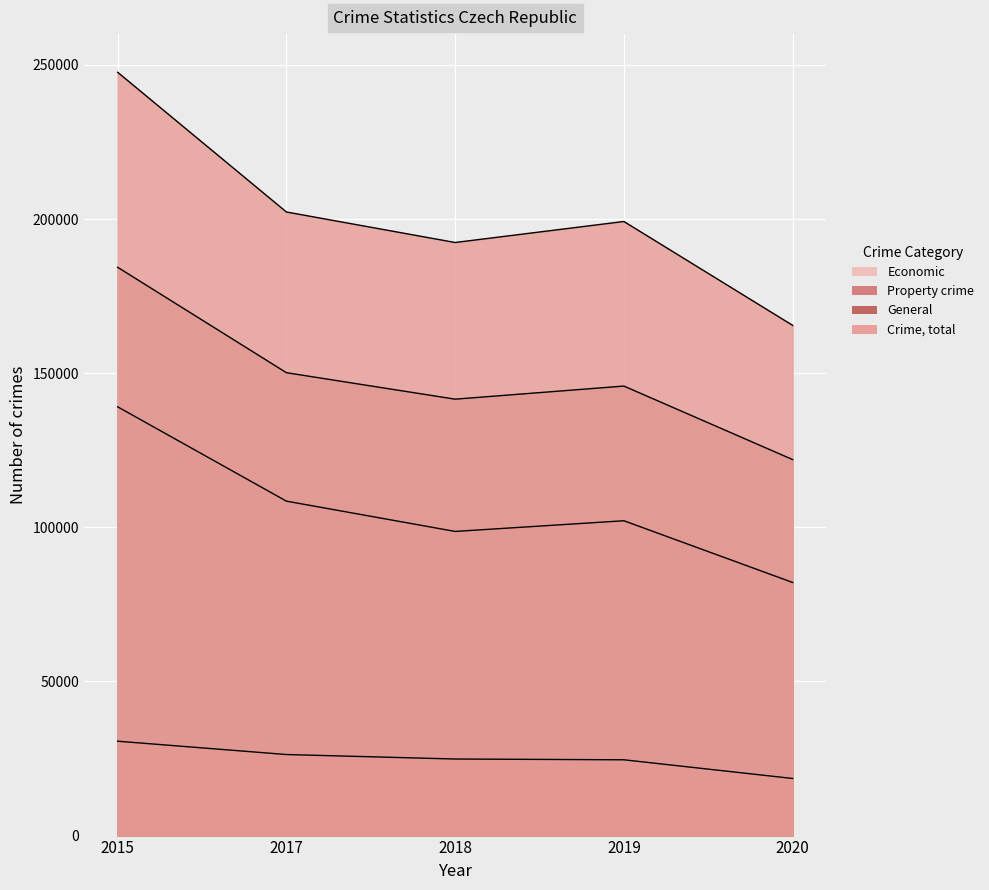

True or false: General has a value of 141581 at 2018.

True